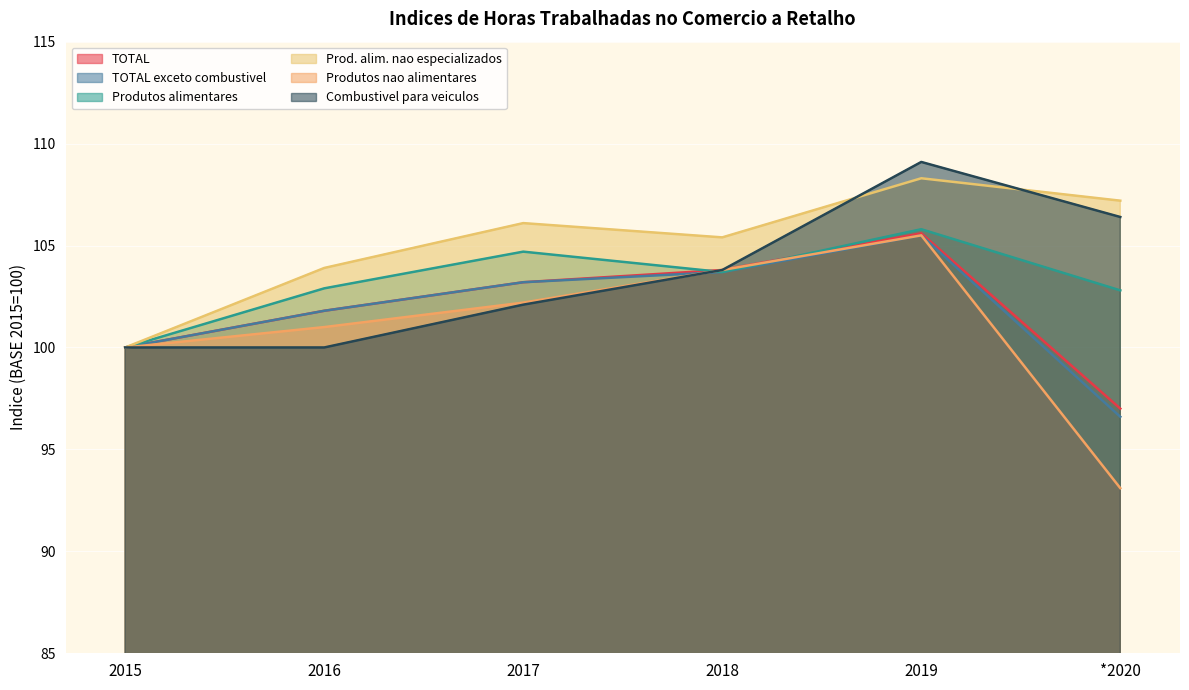

What is the highest value of the Combustivel para veiculos series?

109.1